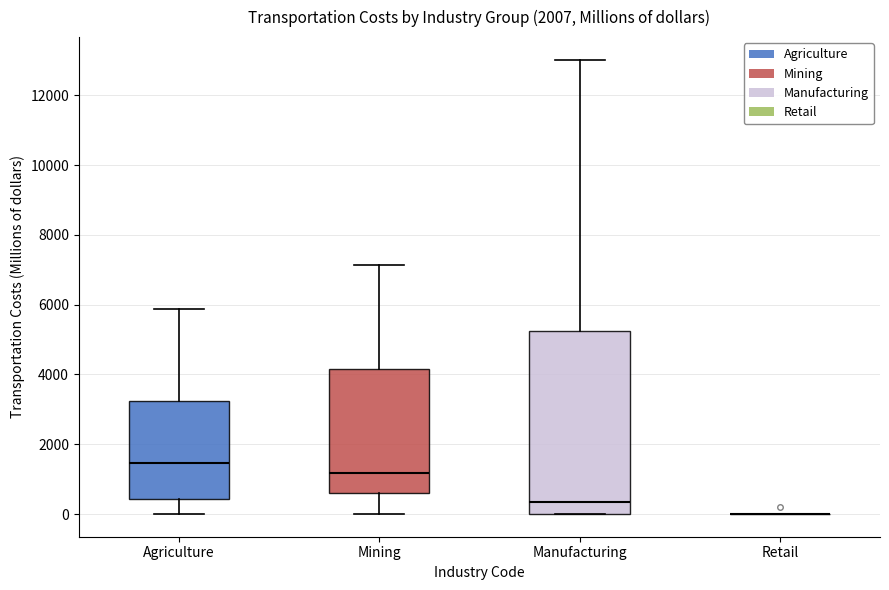

Which box is the tallest, from its lower edge to its upper edge?

Manufacturing